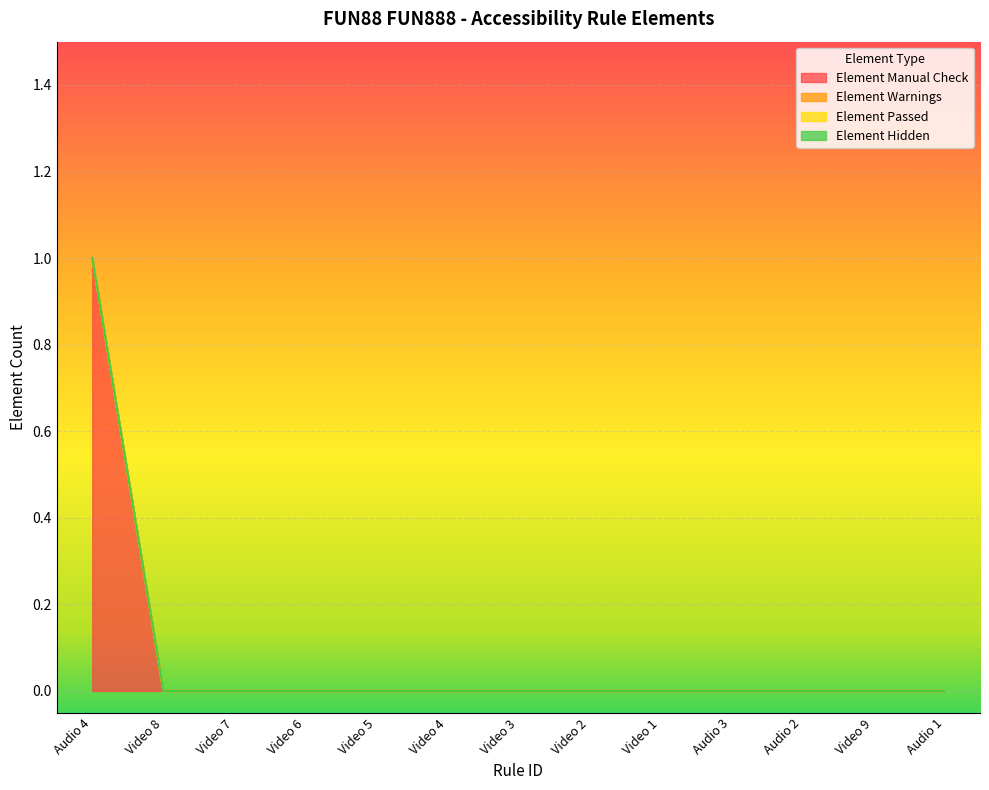

Which category has the lowest value in the Element Warnings series?

Audio 4